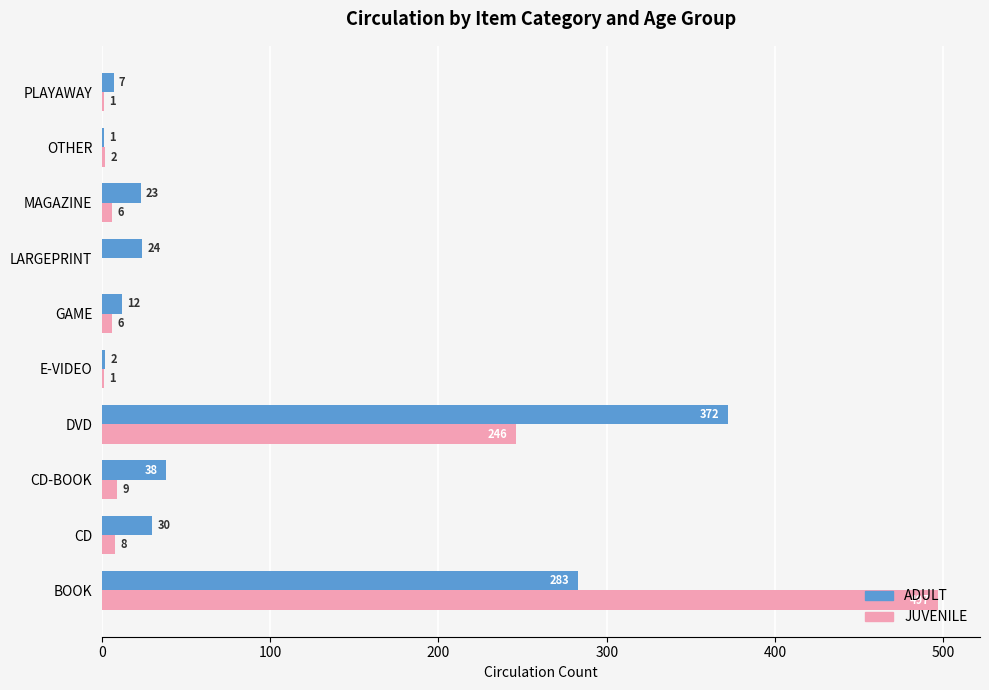

Which series changed the most between GAME and MAGAZINE?

ADULT